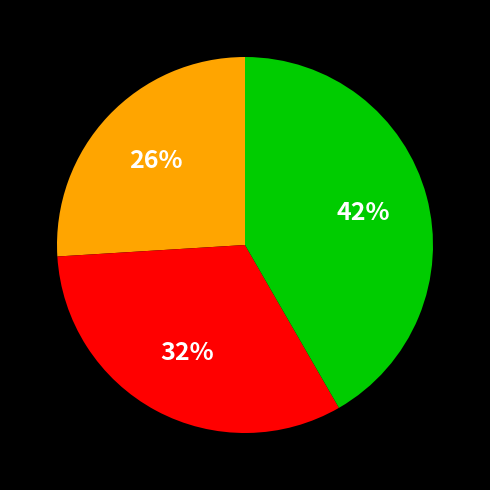

To the nearest percent, what is the average slice percentage?

33%